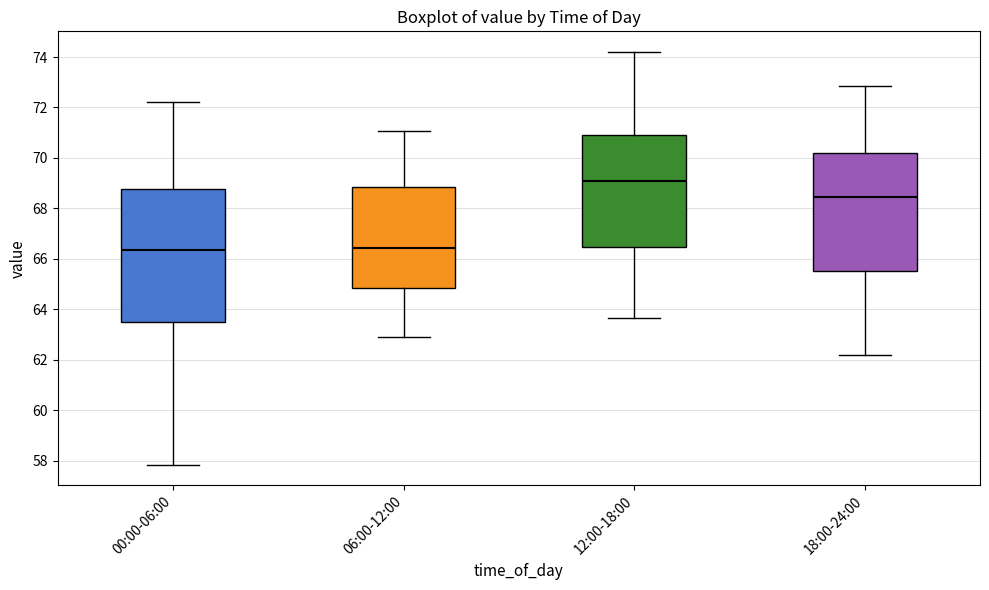

Comparing the boxes themselves (not the whiskers), which one is the tallest?

00:00-06:00